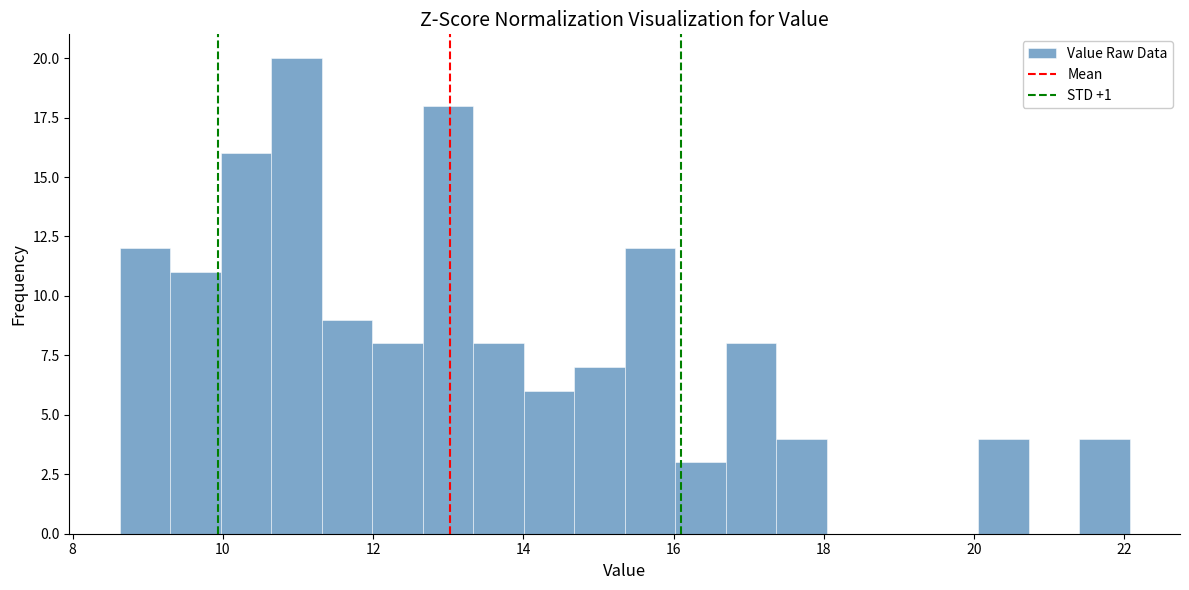

Around what value on the x-axis is the tallest bar? Give the approximate position of its centre, as read against the axis.

11.0